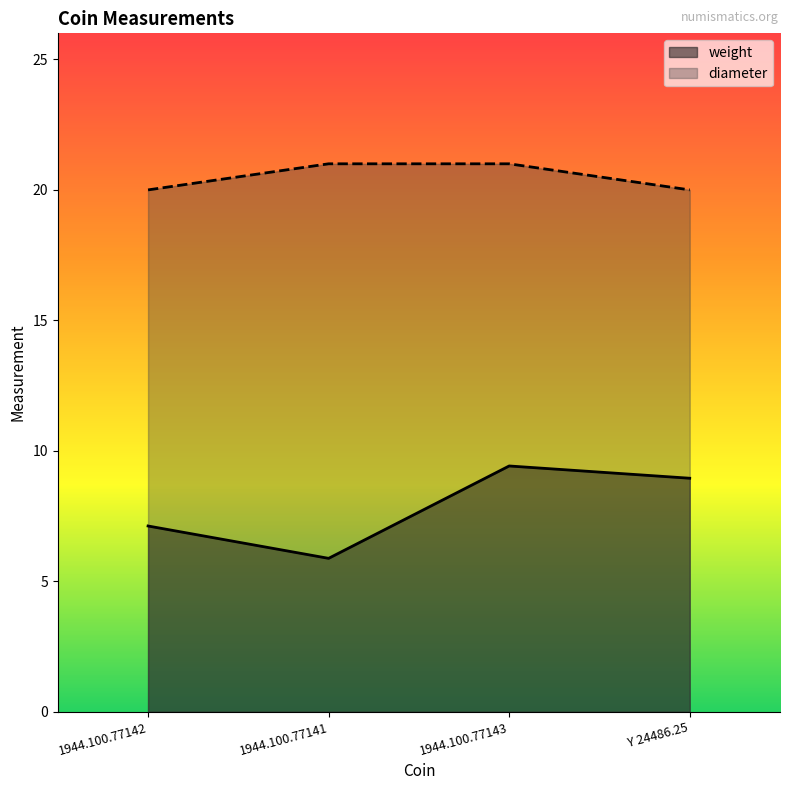

The diameter series shows 32.9 at 1944.100.77142. True or false?

False